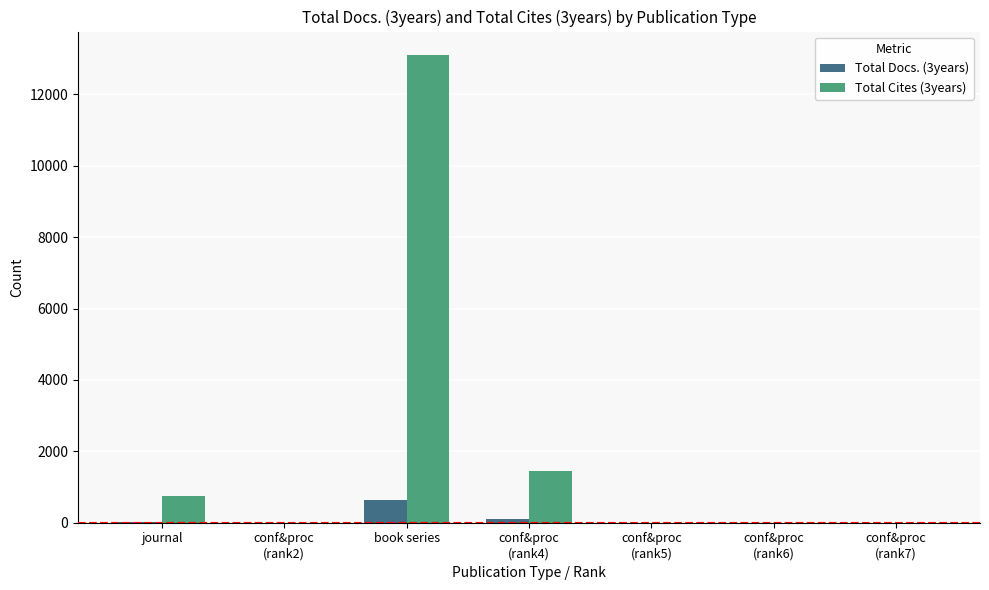

The Total Cites (3years) series shows 749 at journal. True or false?

True